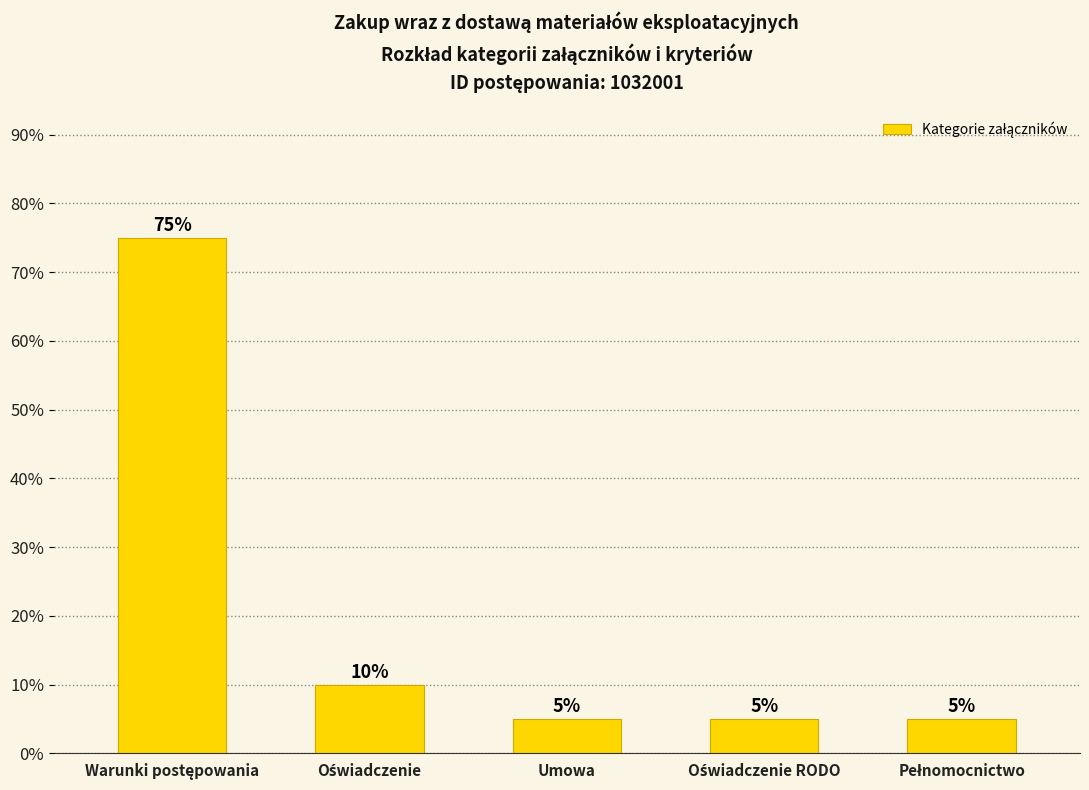

What is the maximum value shown in the chart?

75